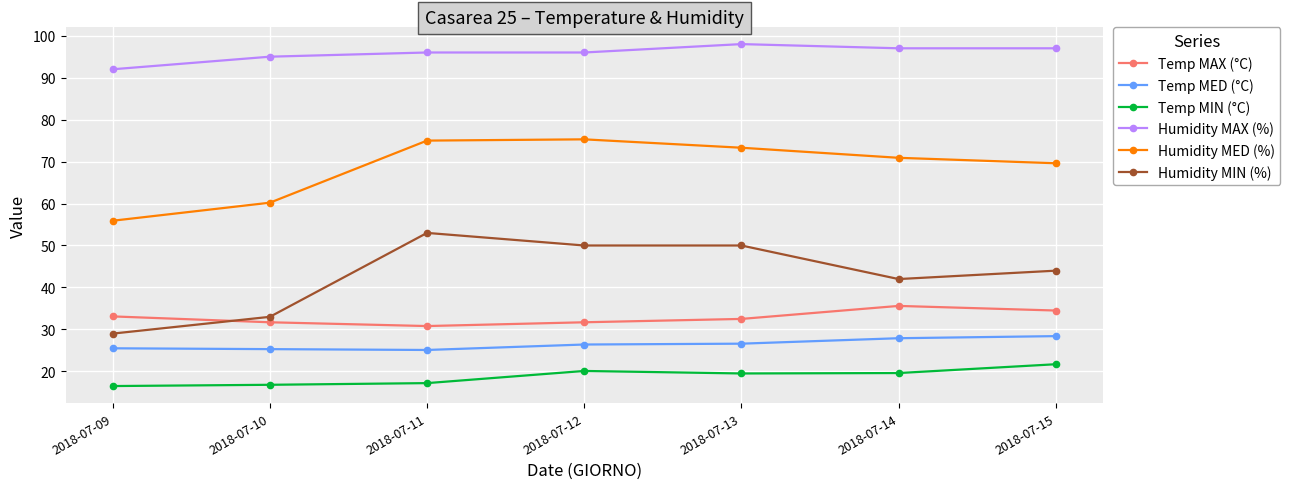

What is the difference between the second highest and minimum values in the Temp MED (°C) series?

2.8